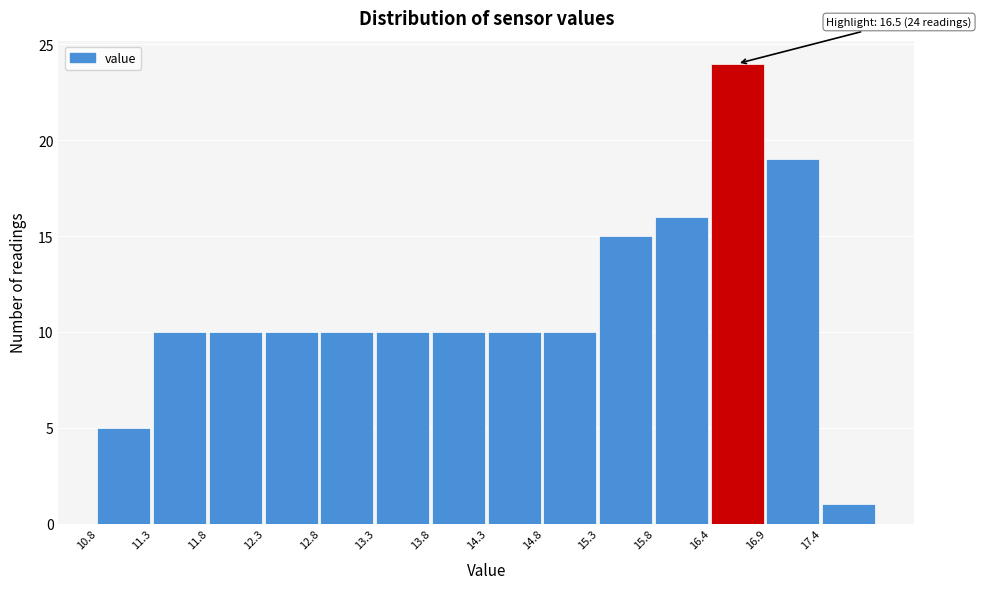

Which range on the x-axis has the tallest bar?

16.35 to 16.85